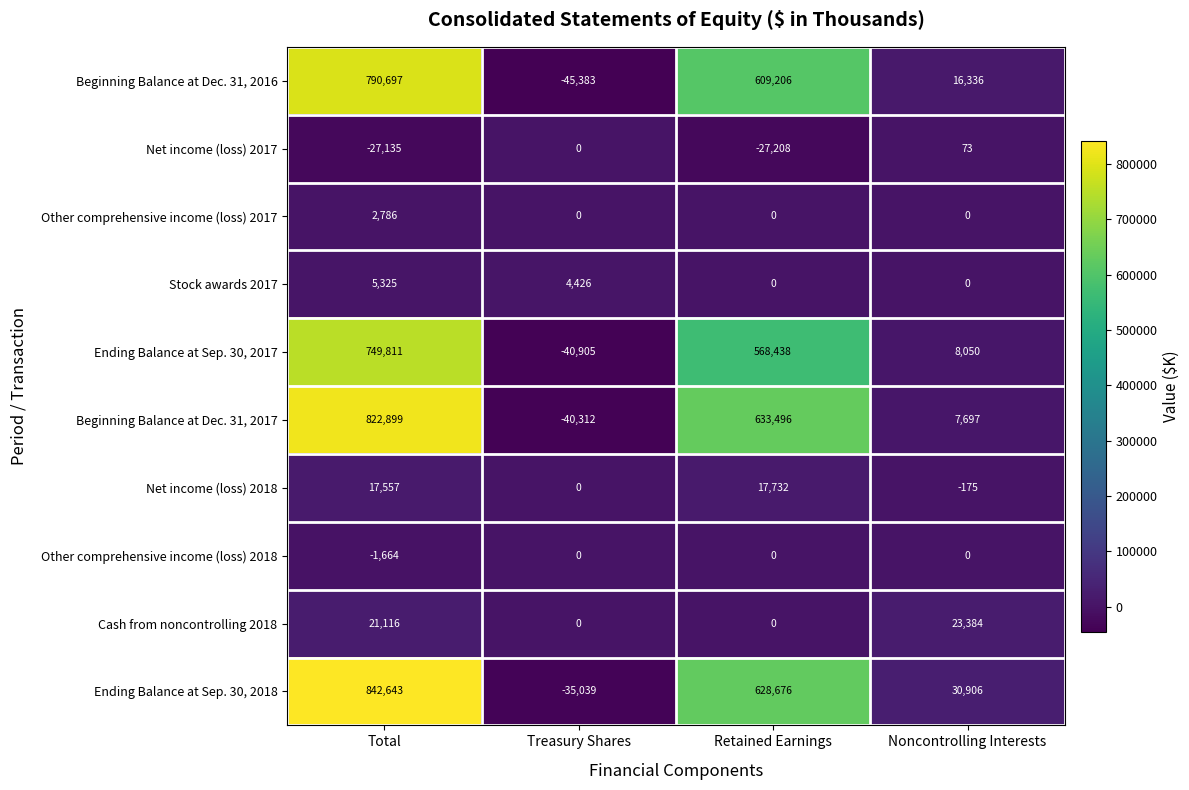

Which label corresponds to the smallest value in the chart?

Treasury Shares